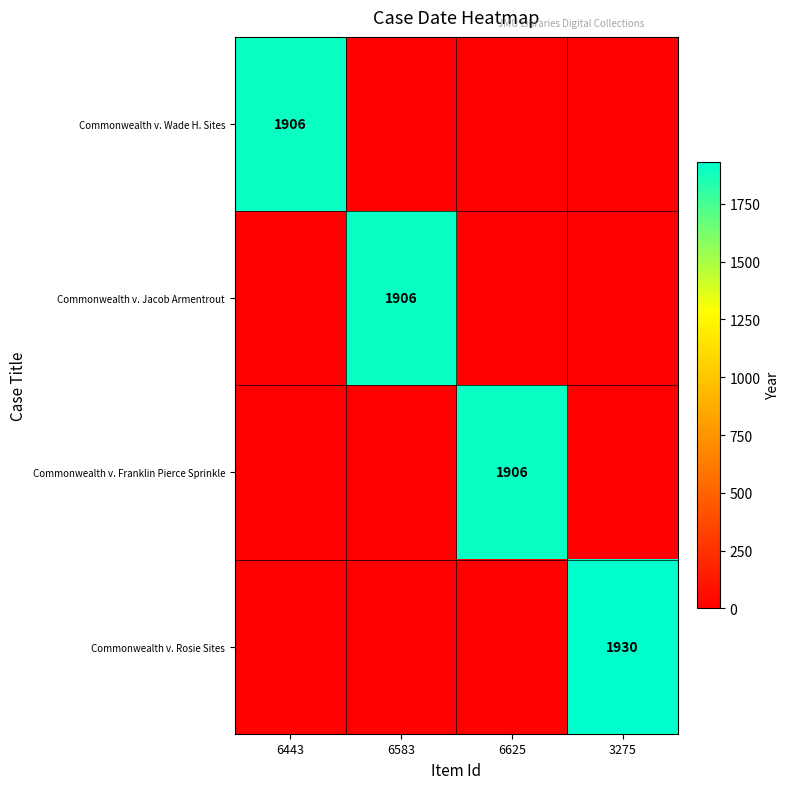

List the labels in order of Commonwealth v. Rosie Sites value, largest first.

3275, 6443, 6583, 6625